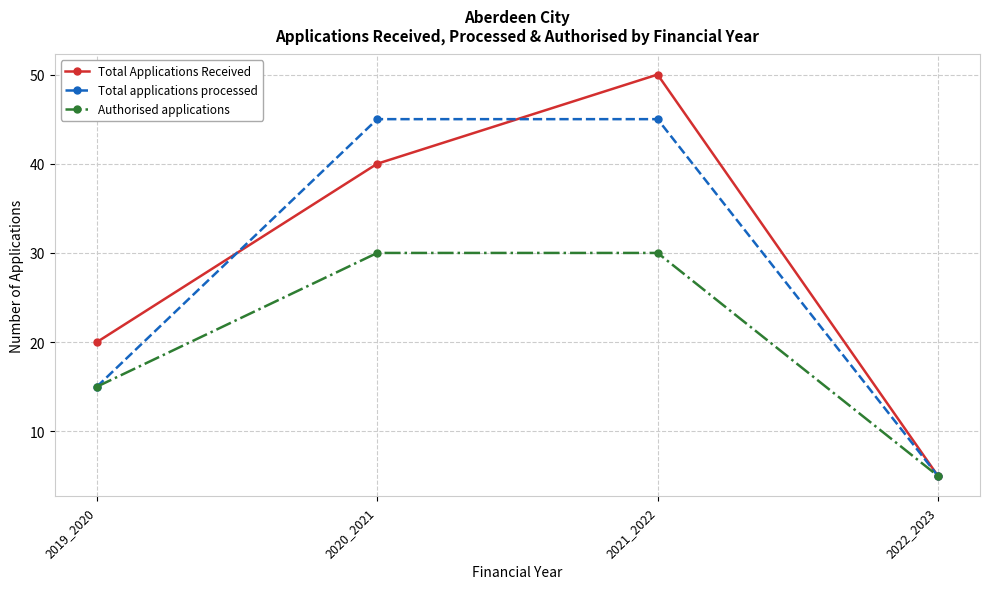

How many Total applications processed values are between 15 and 45?

3